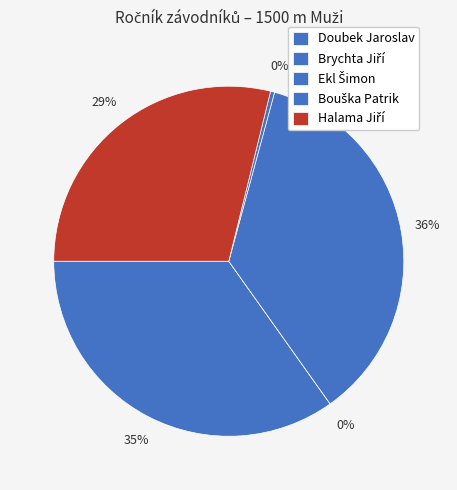

To the nearest percent, what is the difference between the Bouška Patrik and Halama Jiří slice percentages?

28%